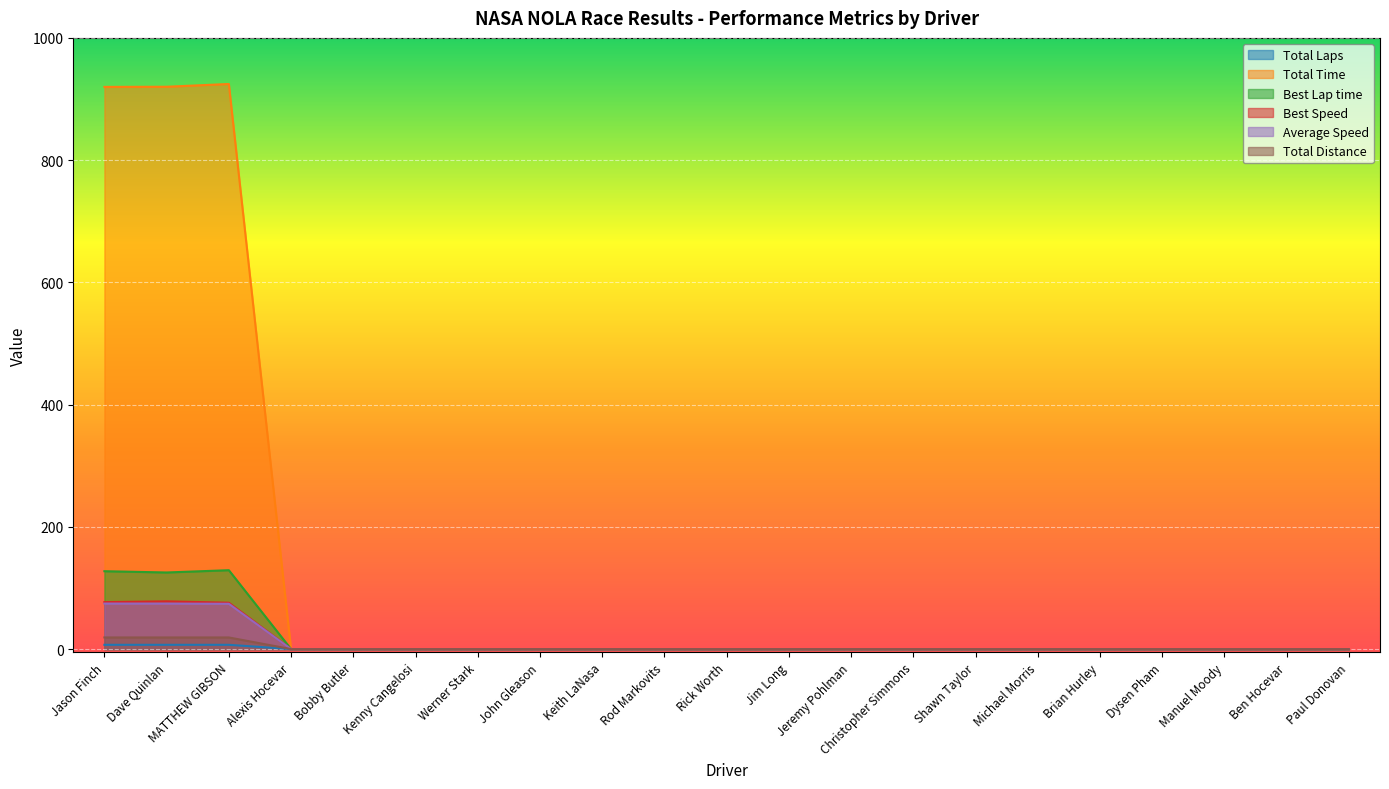

True or false: Best Speed and Total Distance cross at least once.

False